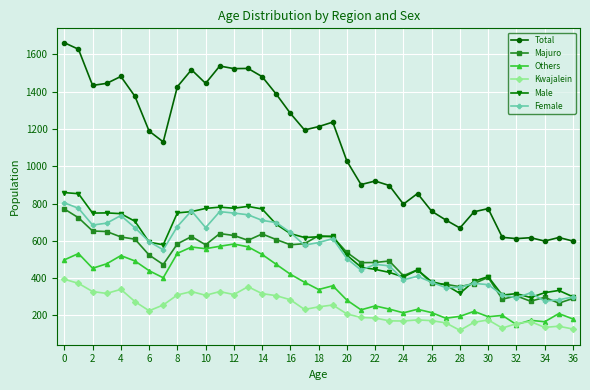

True or false: Kwajalein has more than 1 interior local peaks.

True